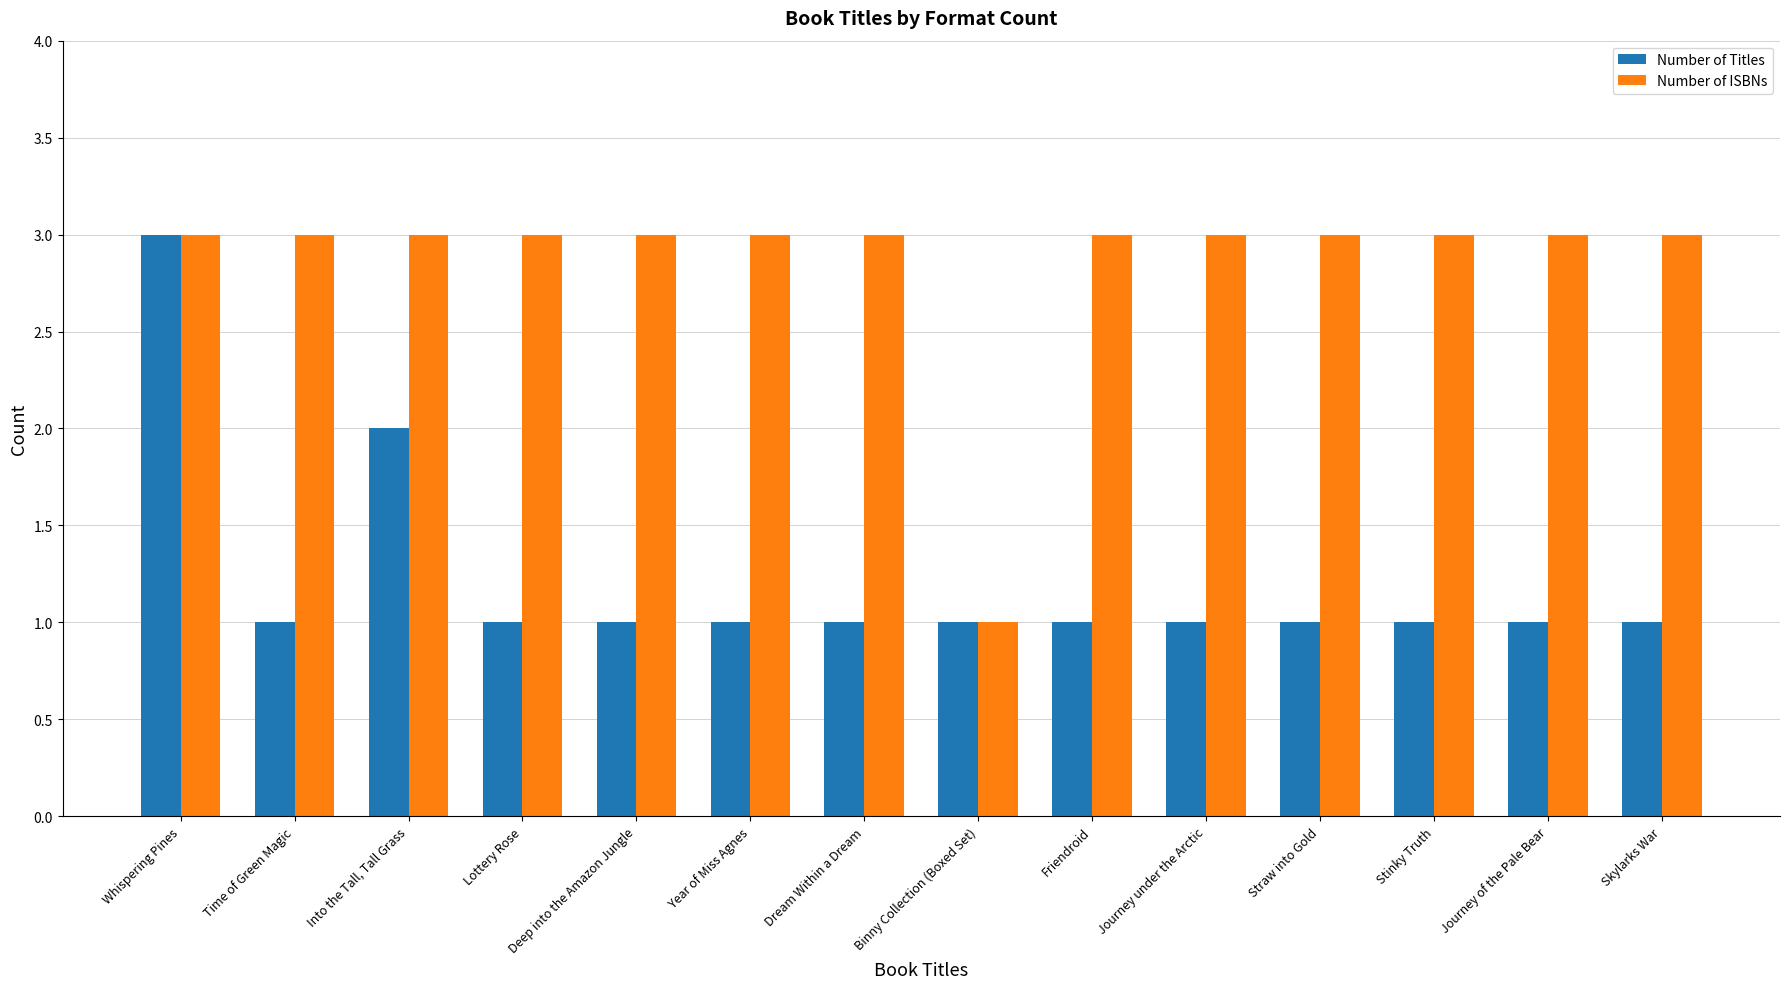

How many bars are there in each group?

2